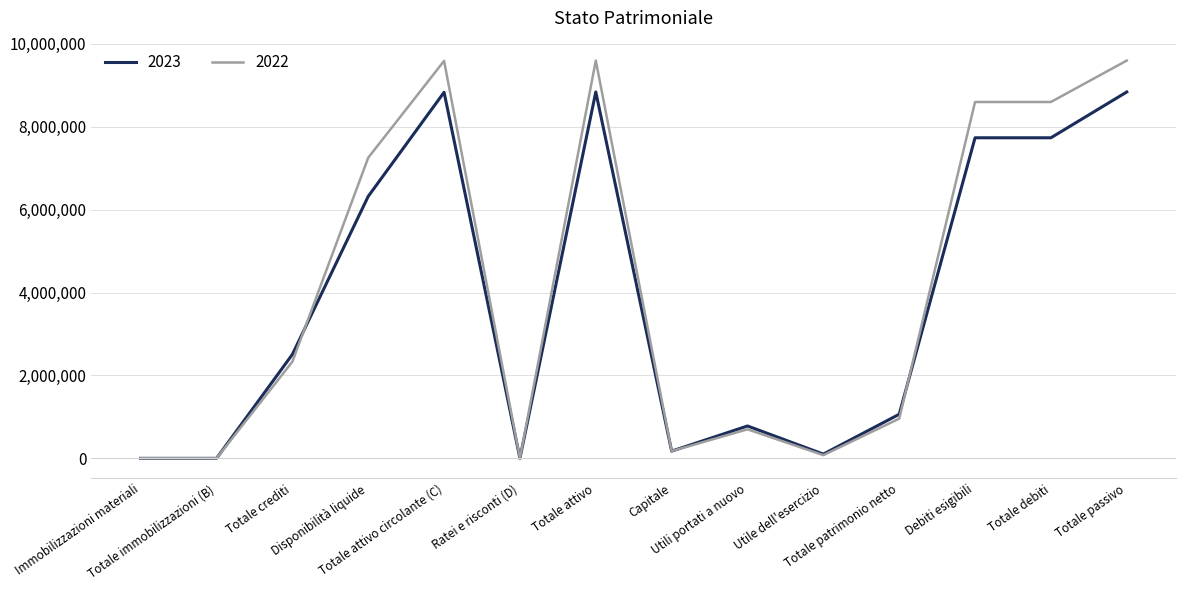

What is the maximum value for 2022?

9590900